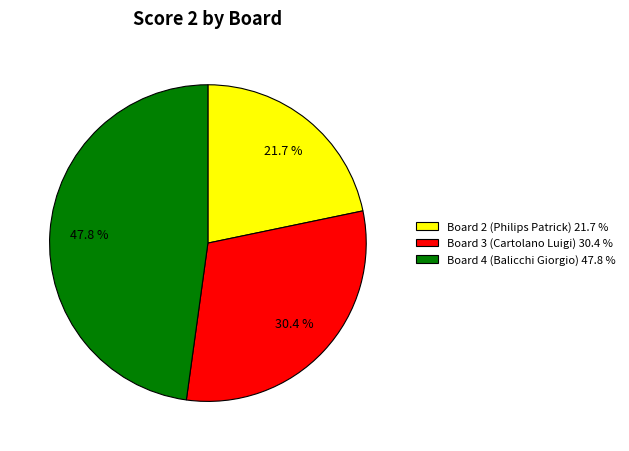

Which category has the biggest portion of the pie?

Board 4 (Balicchi Giorgio) 47.8 %